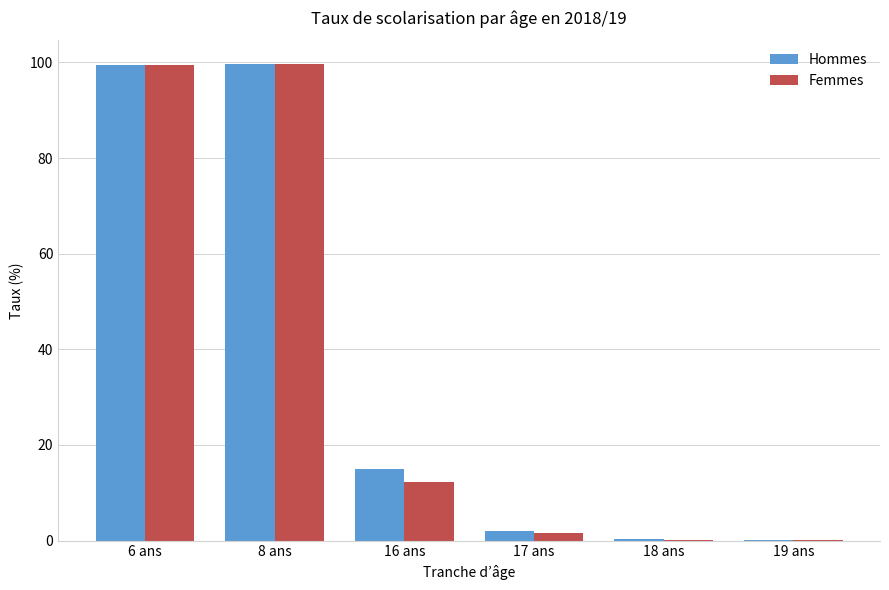

What is the highest value of the Hommes series?

99.6